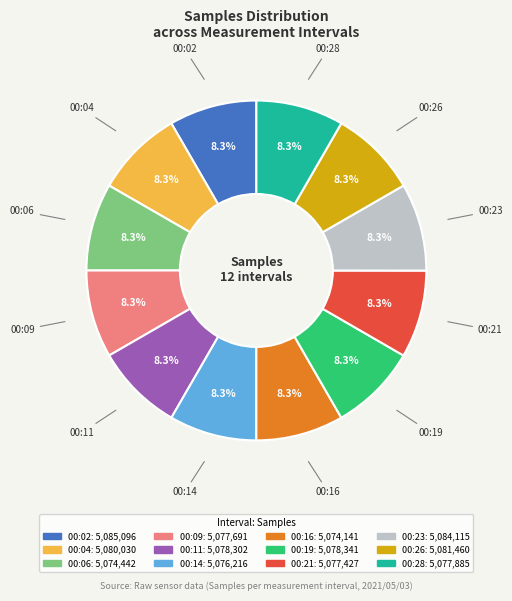

How many slices are in this pie chart?

12